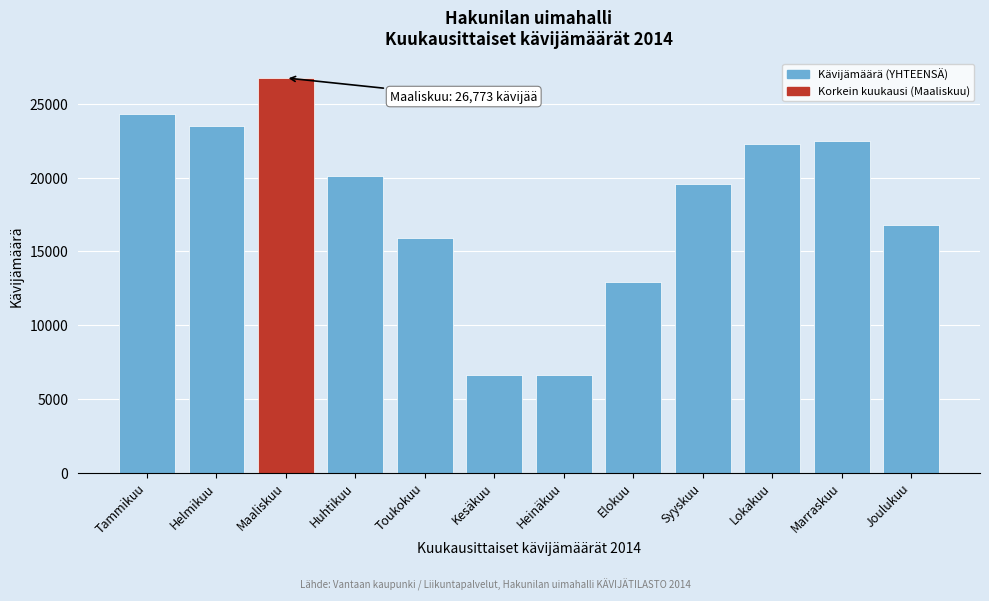

What is the difference between the maximum and second lowest values?

20130